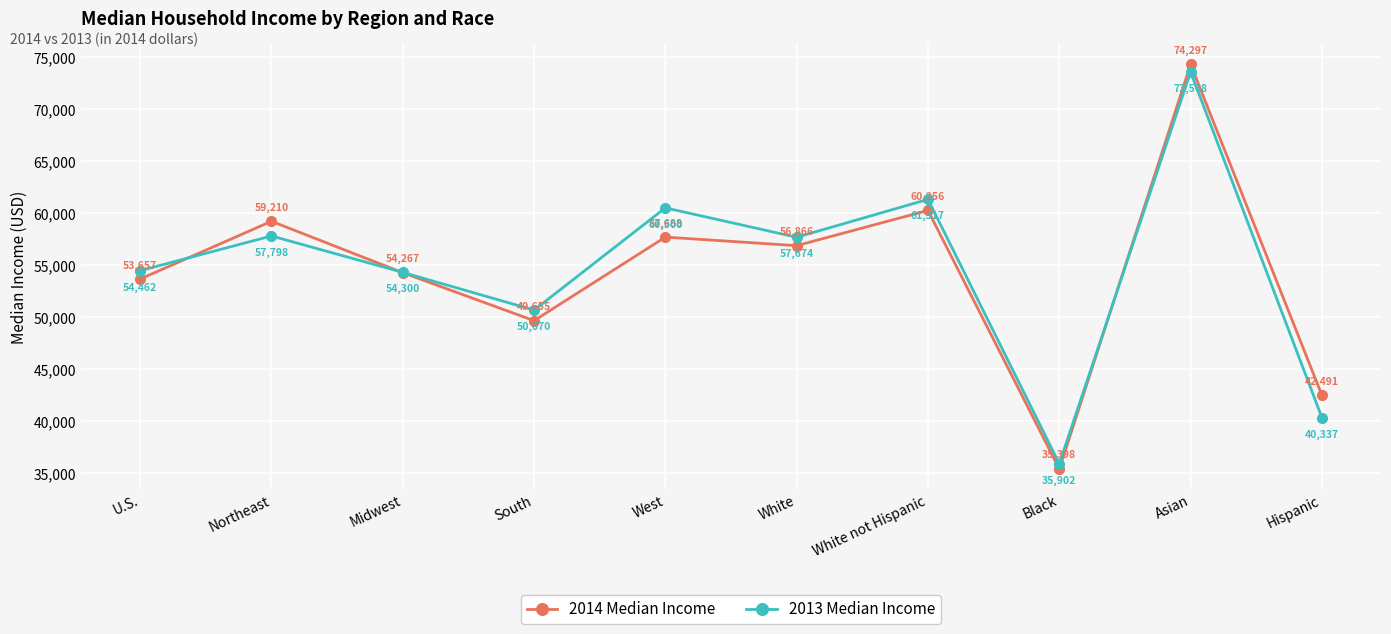

Reading left to right, extract all data points from this chart.

2014 Median Income: U.S.=53657	Northeast=59210	Midwest=54267	South=49655	West=57688	White=56866	White not Hispanic=60256	Black=35398	Asian=74297	Hispanic=42491
2013 Median Income: U.S.=54462	Northeast=57798	Midwest=54300	South=50670	West=60500	White=57674	White not Hispanic=61317	Black=35902	Asian=73568	Hispanic=40337